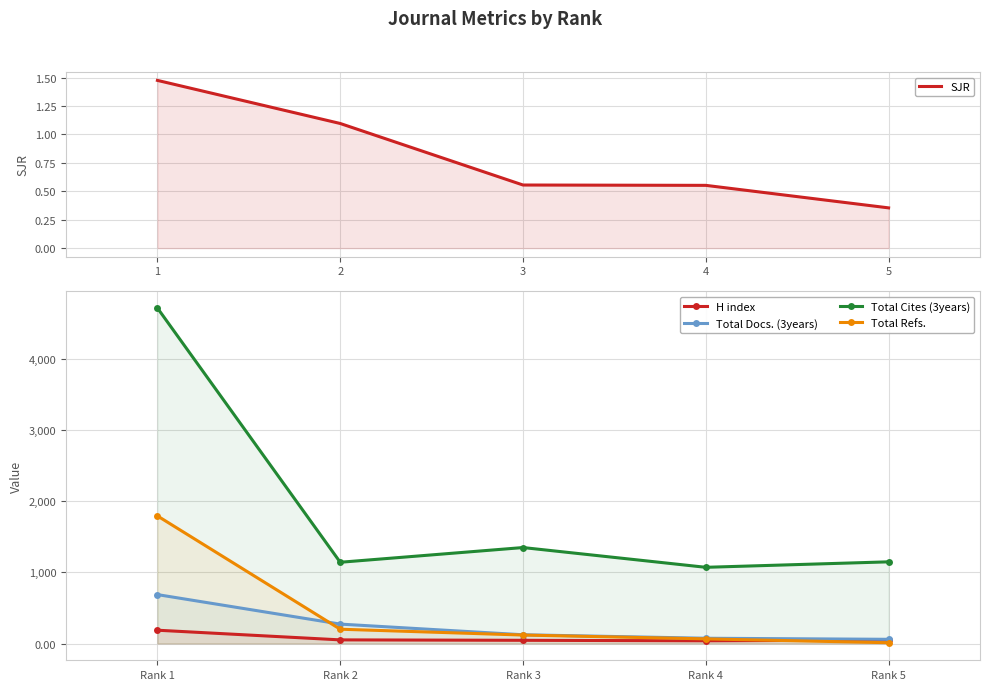

What are all the series names shown in the legend?

SJR, H index, Total Docs. (3years), Total Cites (3years), Total Refs.